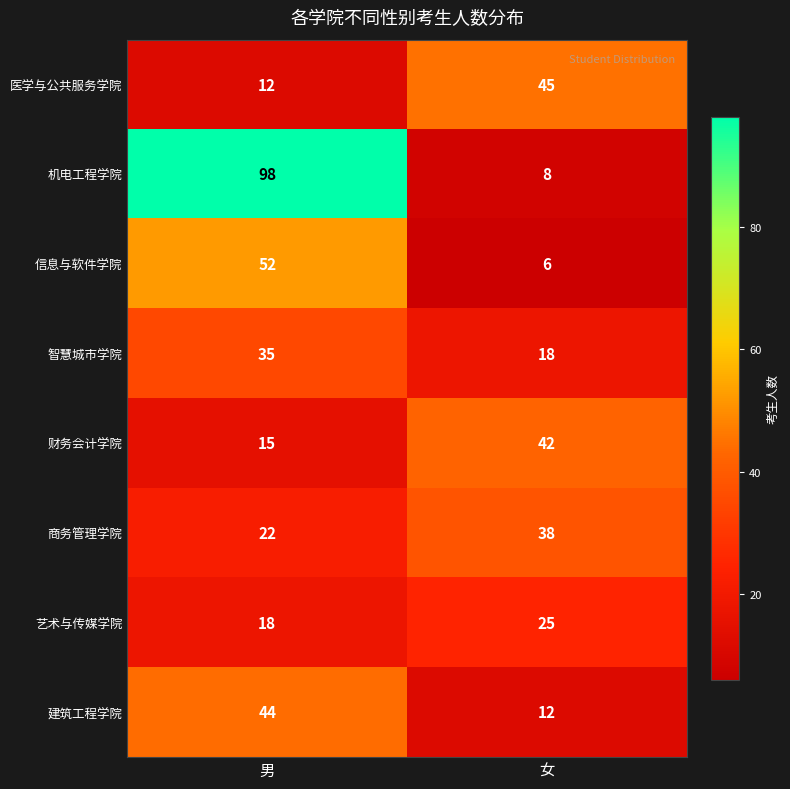

Which category has the lowest value in the 医学与公共服务学院 series?

男